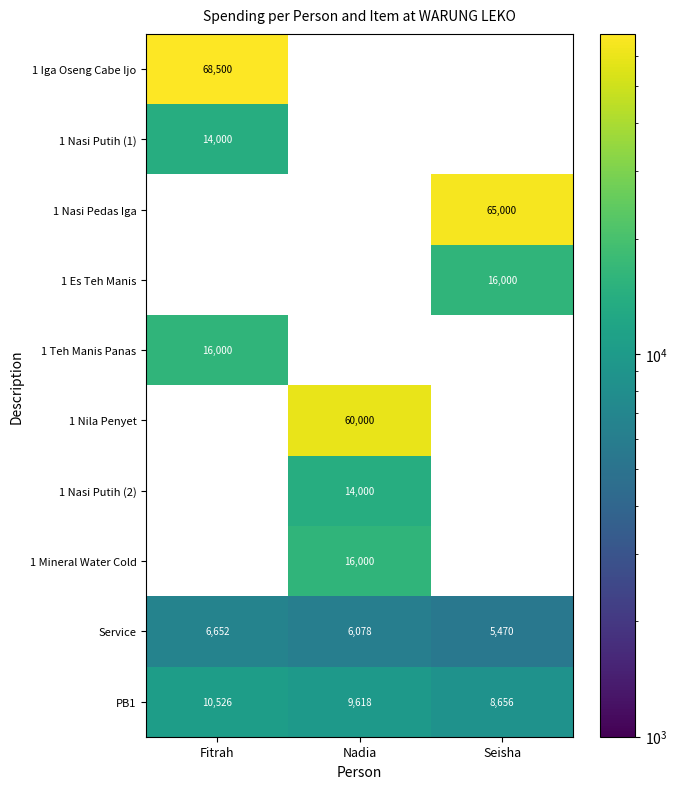

Is the value of 1 Iga Oseng Cabe Ijo at Fitrah greater than the value of Service at Seisha?

Yes